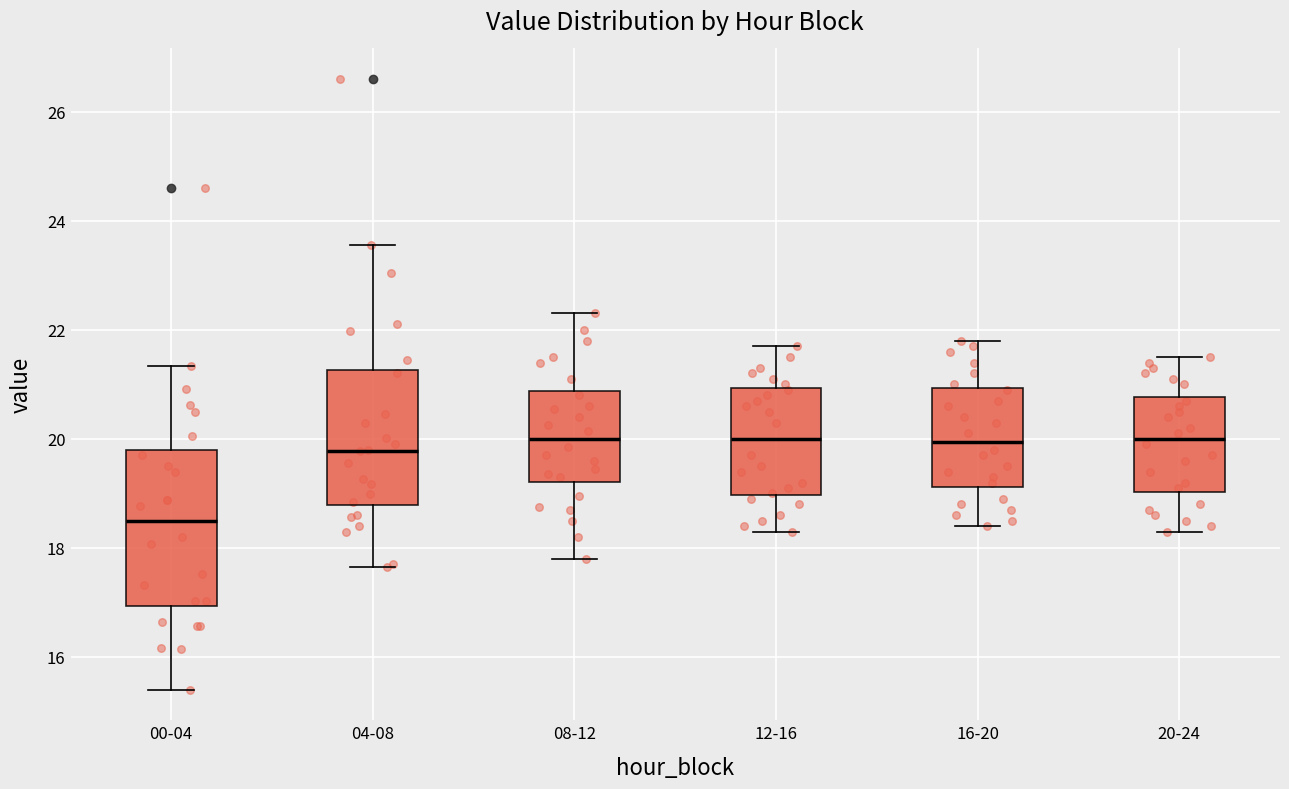

Which box has the lowest median line?

00-04